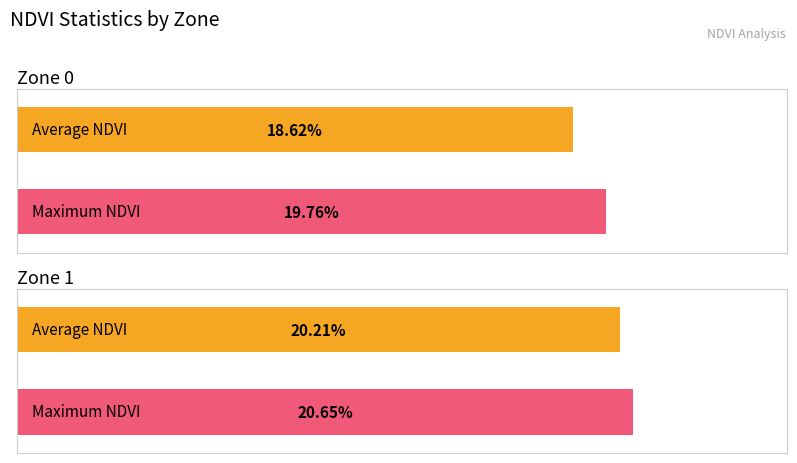

What is the total value across all series at Zone 0?

0.4